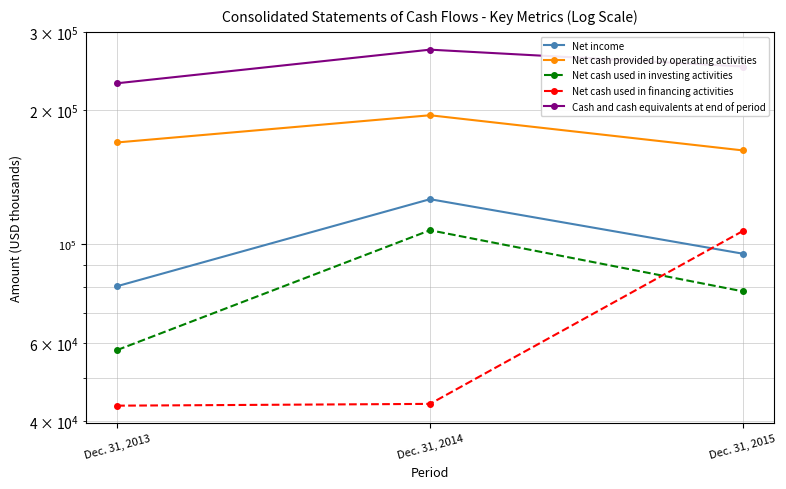

The Net income series shows 95262 at Dec. 31, 2015. True or false?

True